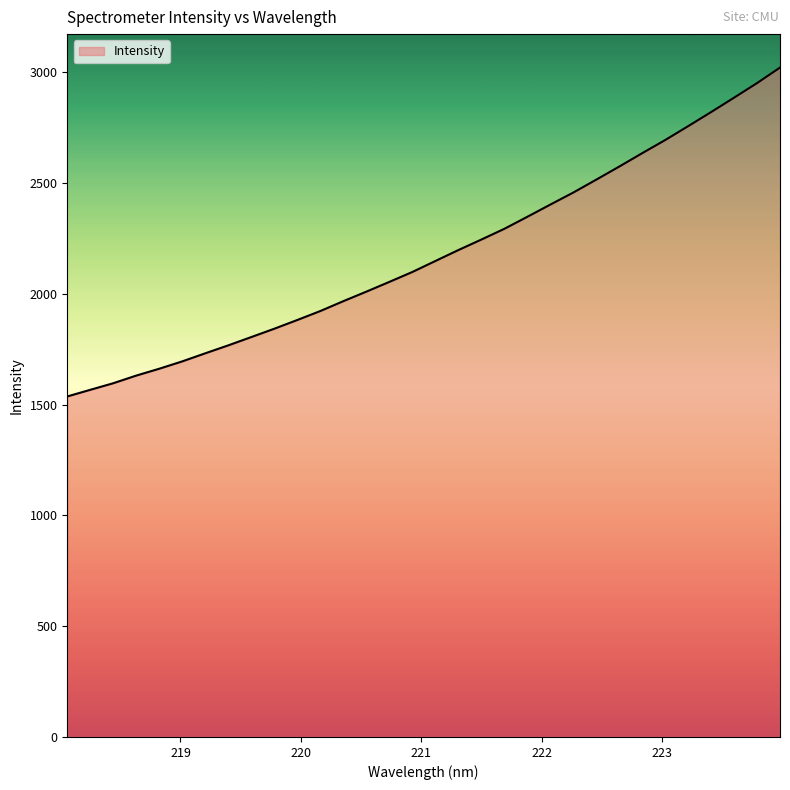

What is the difference between the maximum and minimum values?

1484.2